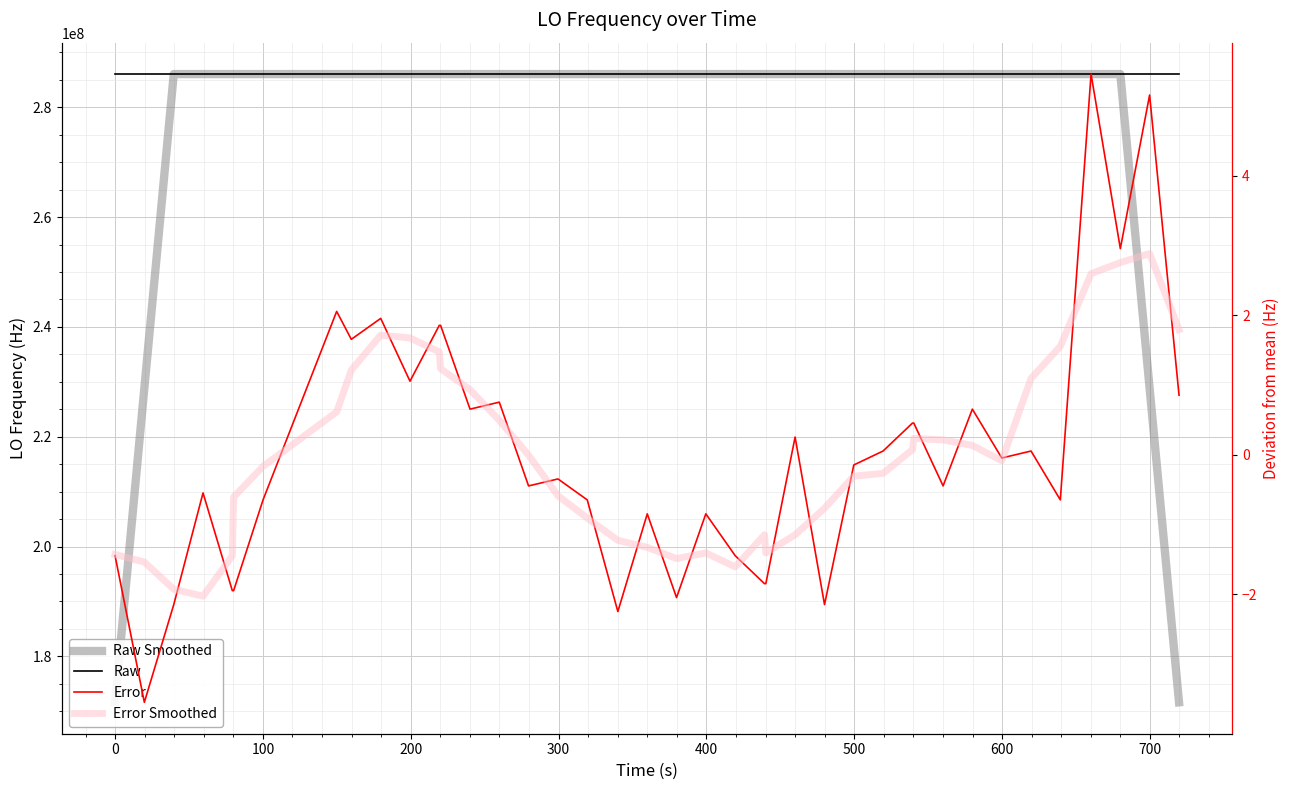

At which label does Raw first exceed 286046998?

200